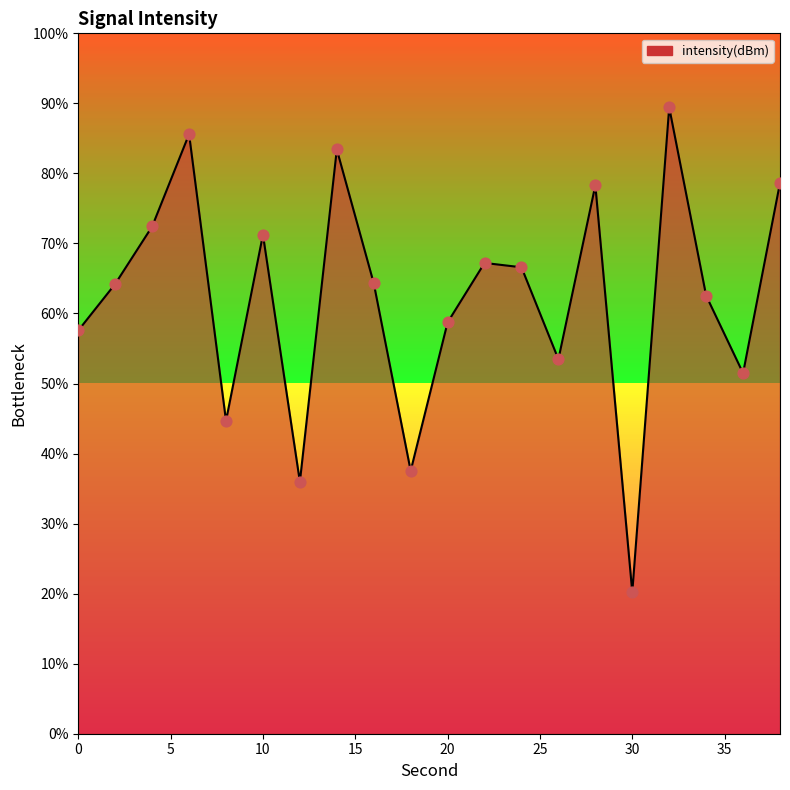

What is the difference between the maximum and minimum values?

69.2